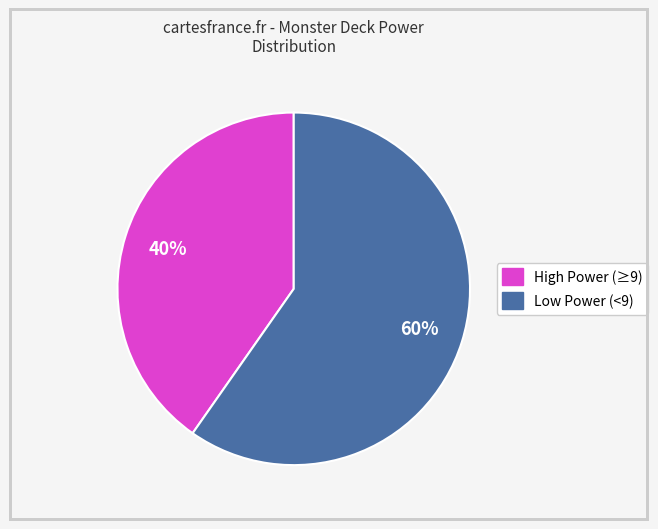

Is there any slice that represents more than half of the pie?

Yes